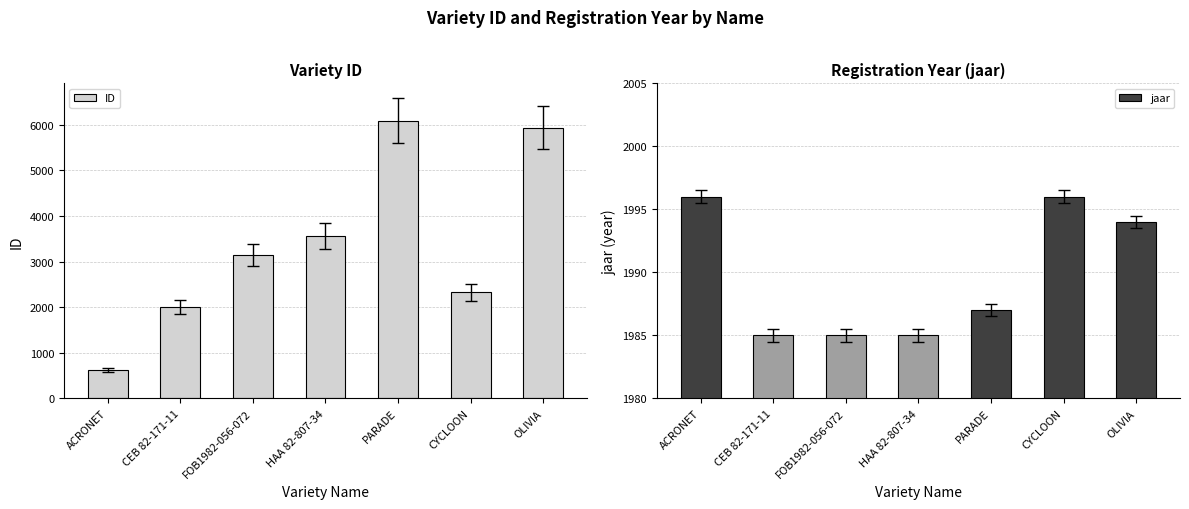

How many data points in ID are less than 3144?

3